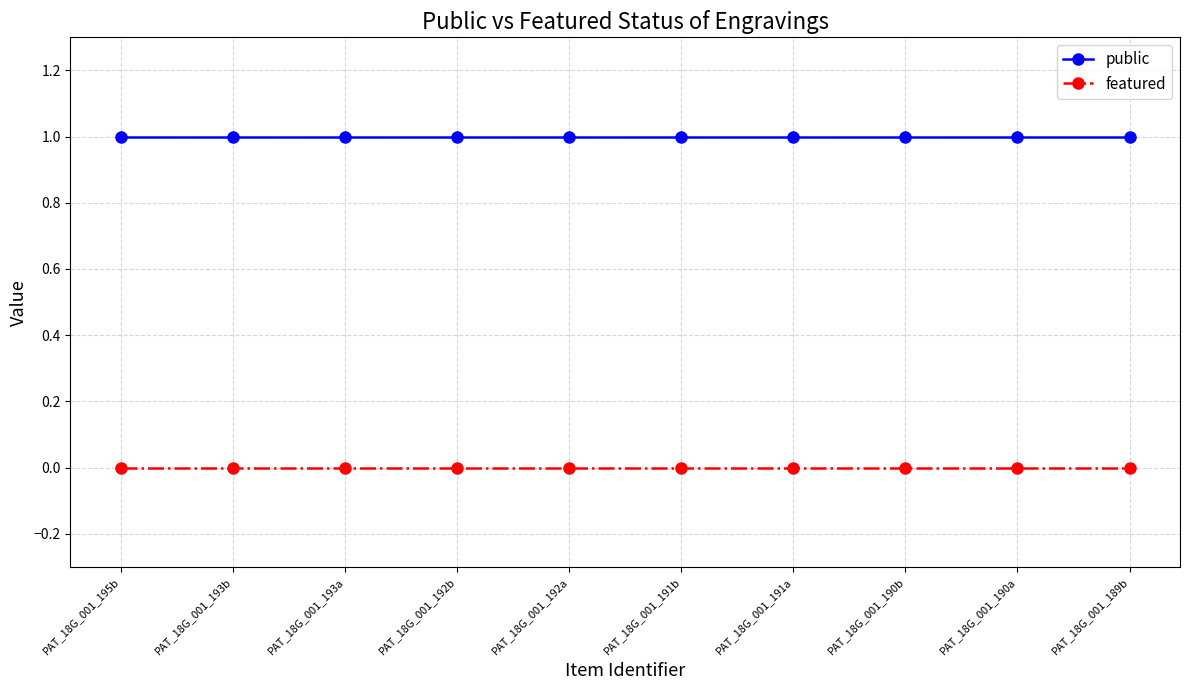

List the series in order of their overall mean, lowest first.

featured, public